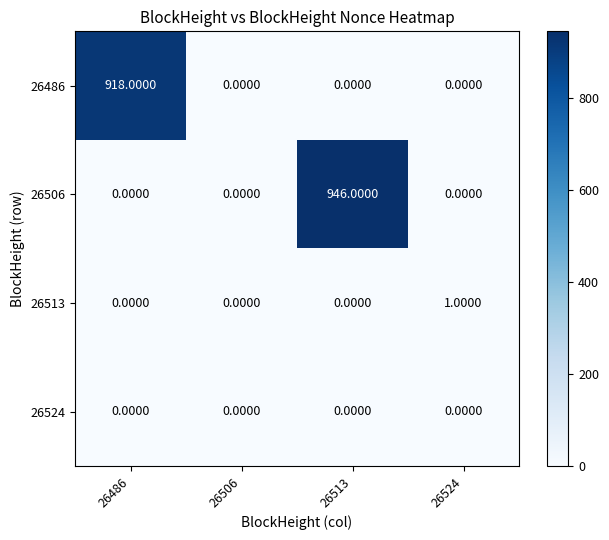

Which series changed the most between 26506 and 26524?

26513